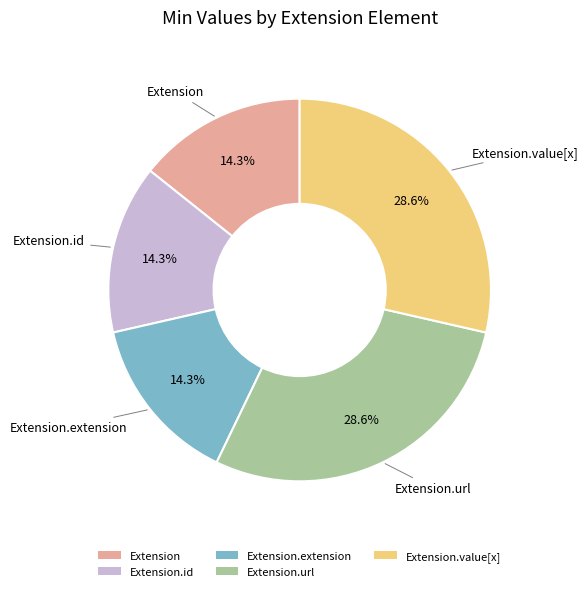

Does Extension.extension represent more than half of the total?

No